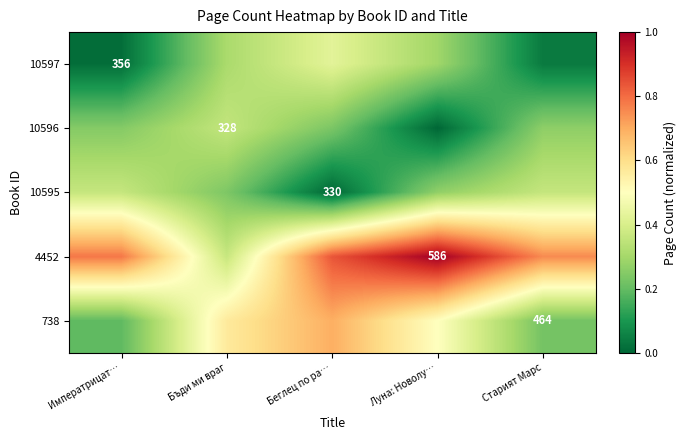

True or false: 10595 has a value of 0.2 at Императрицат….

False